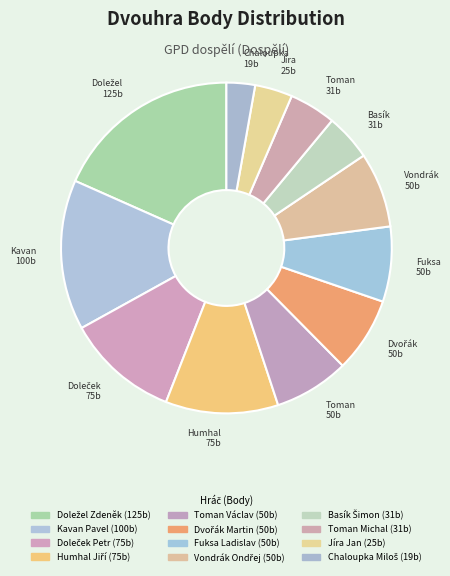

How many segments does this pie chart have?

12